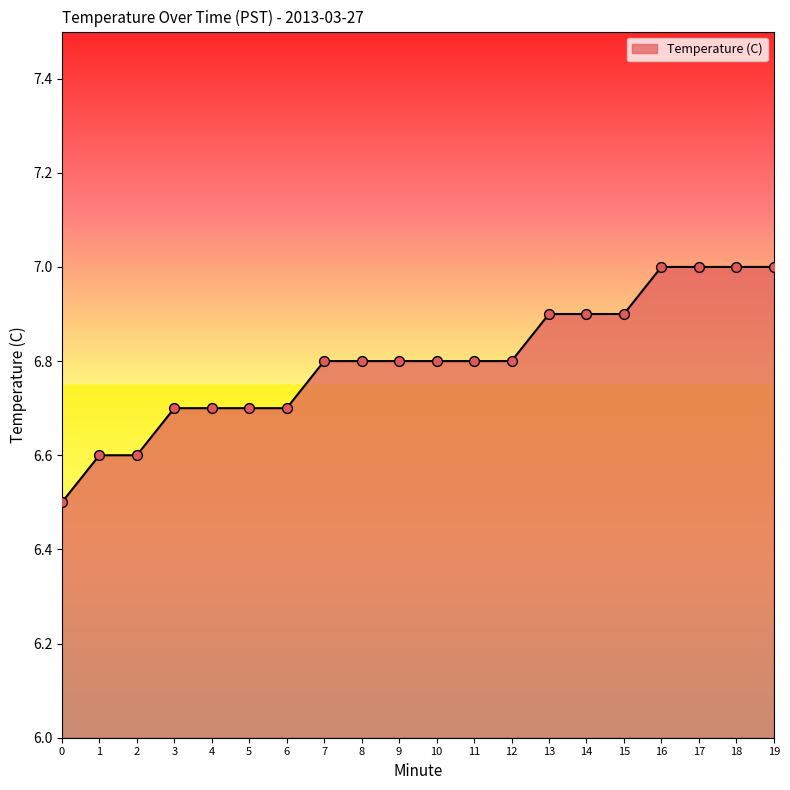

Approximately how many times larger is the value at 15 compared to 6?

1.0